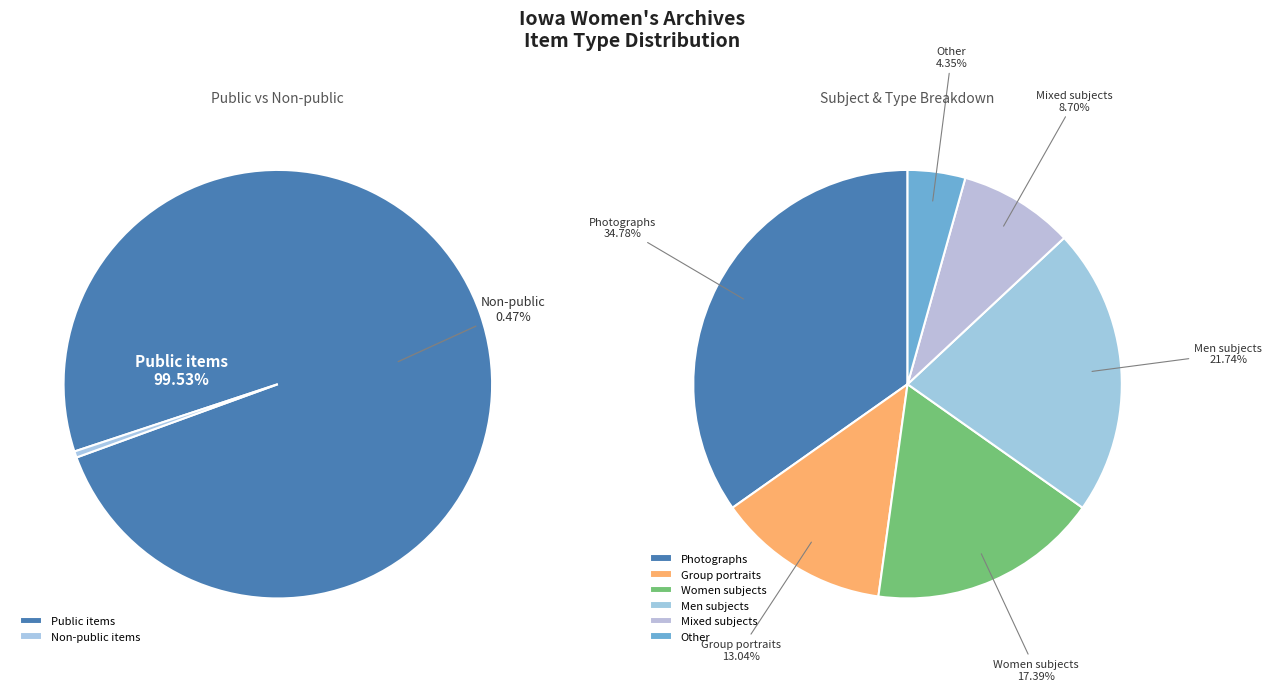

How many slices are in this pie chart?

6